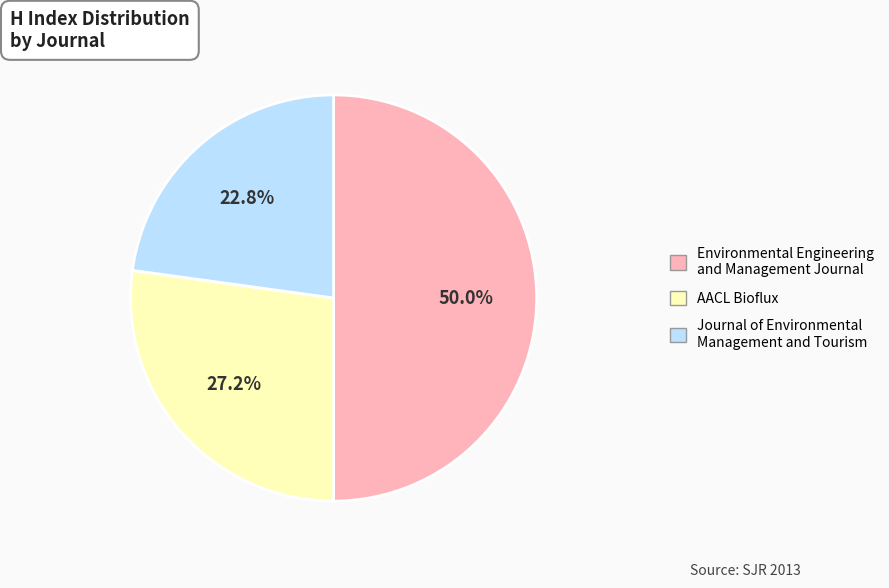

Does Journal of Environmental Management and Tourism represent more than half of the total?

No